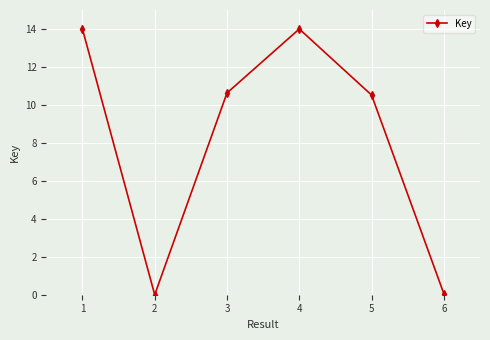

What is the sum of all values?

49.2